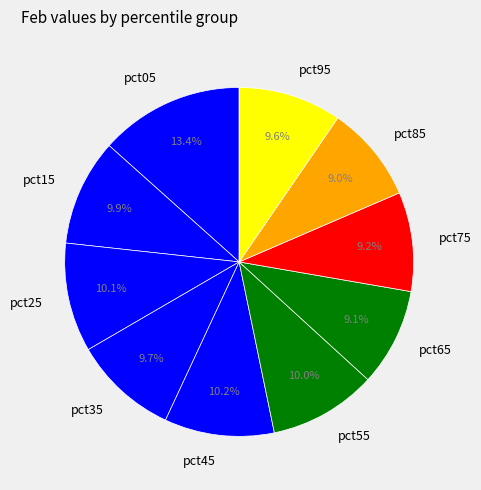

Which category has the biggest portion of the pie?

pct05